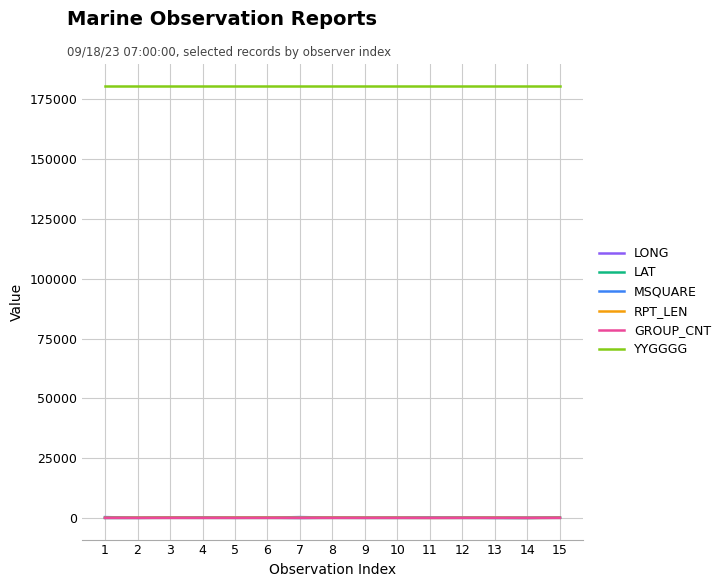

Count the number of data series in this chart.

6